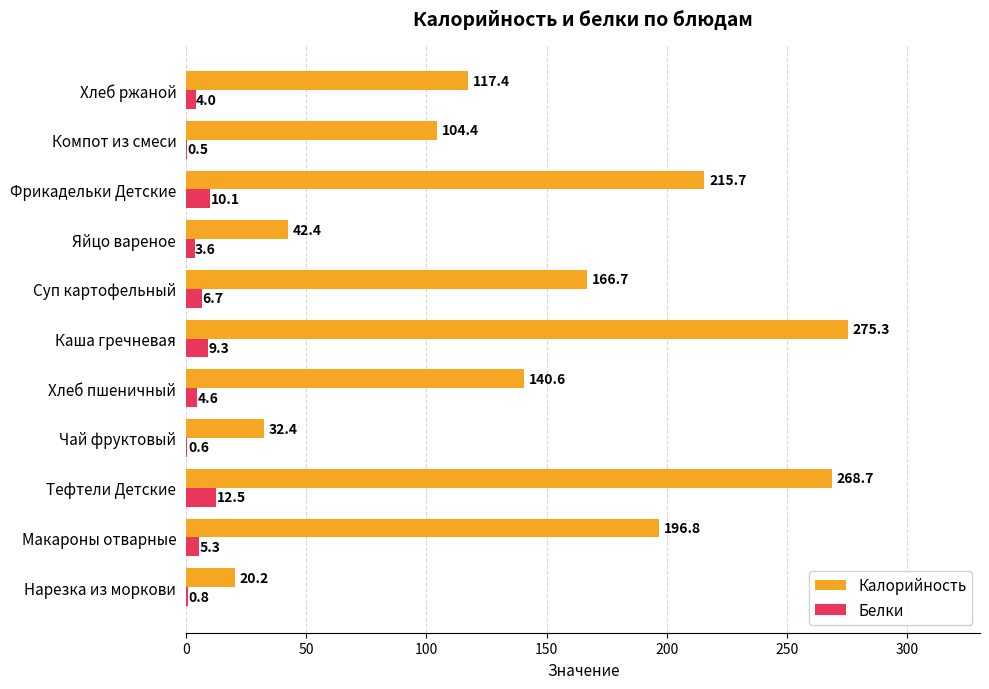

What value does the Калорийность series have at Хлеб пшеничный?

140.6